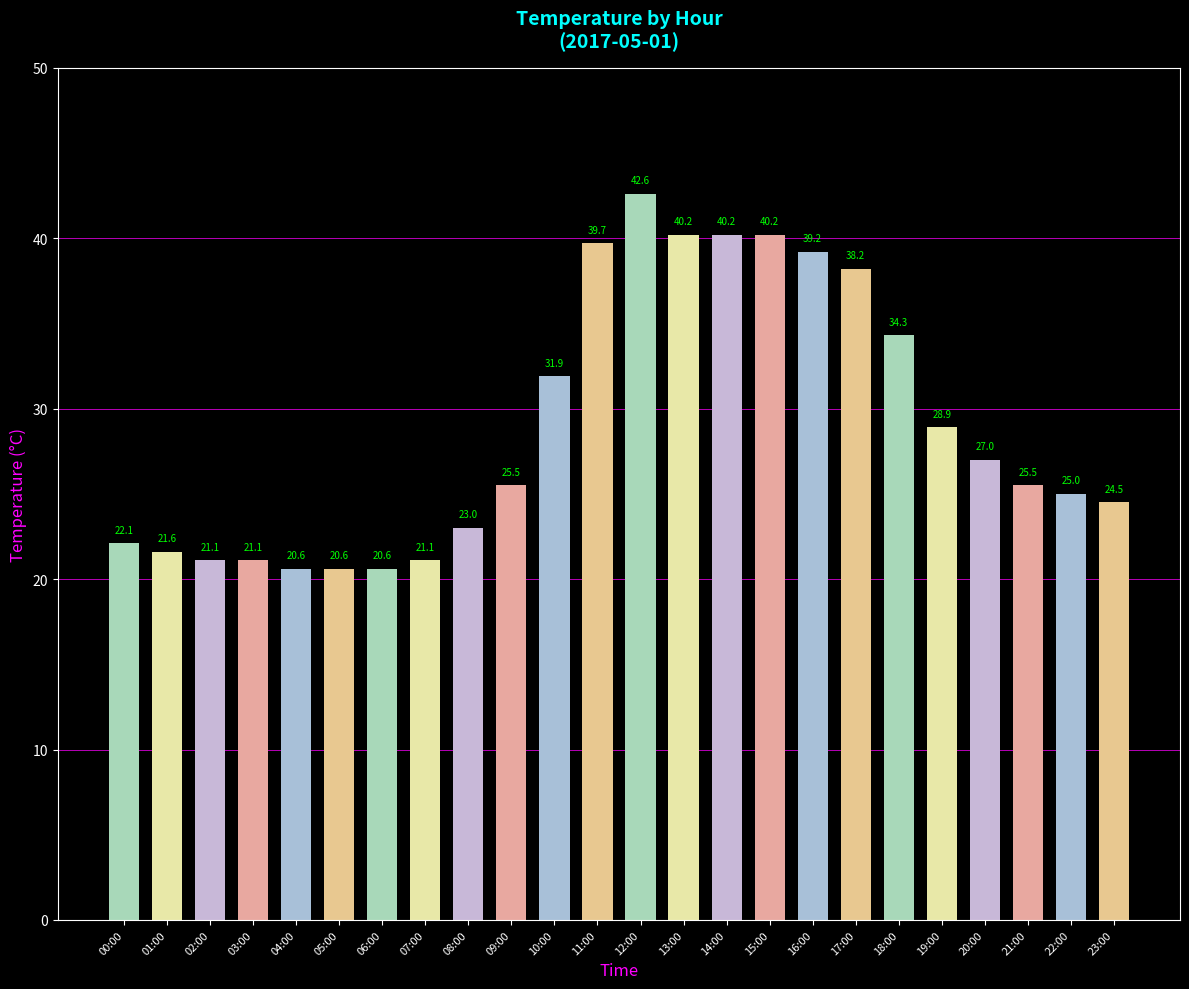

What is the difference between the maximum and minimum values?

22.0